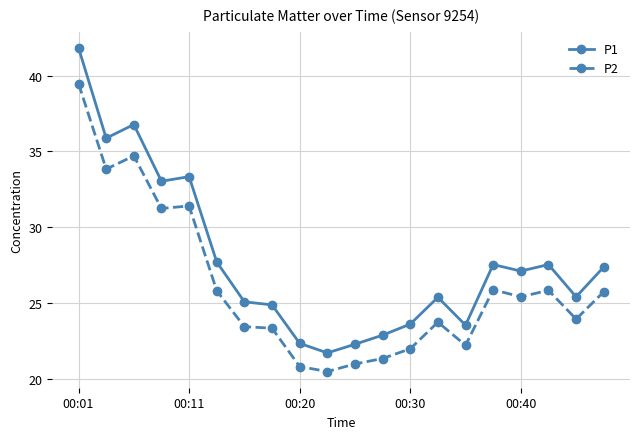

Does the chart display data point markers on the line(s)?

Yes